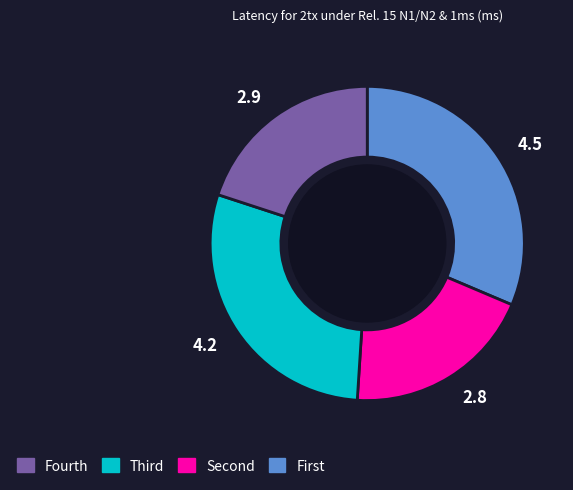

Is the sum of 2.9 and 4.2 greater than half?

No